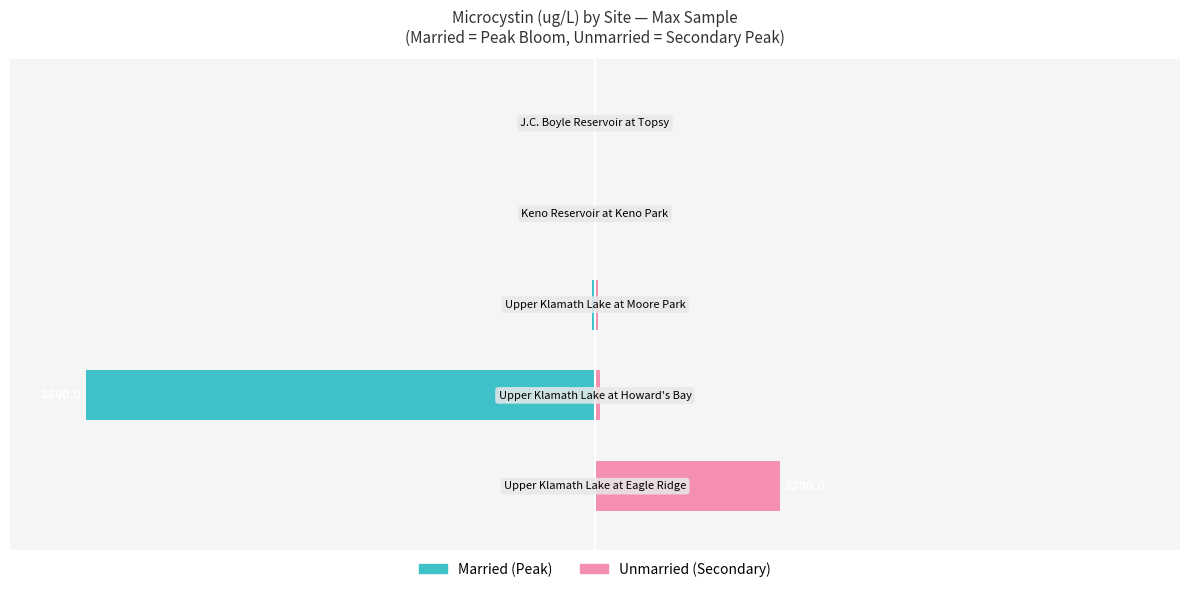

The value of Married at 4 is -0.0. True or false?

True